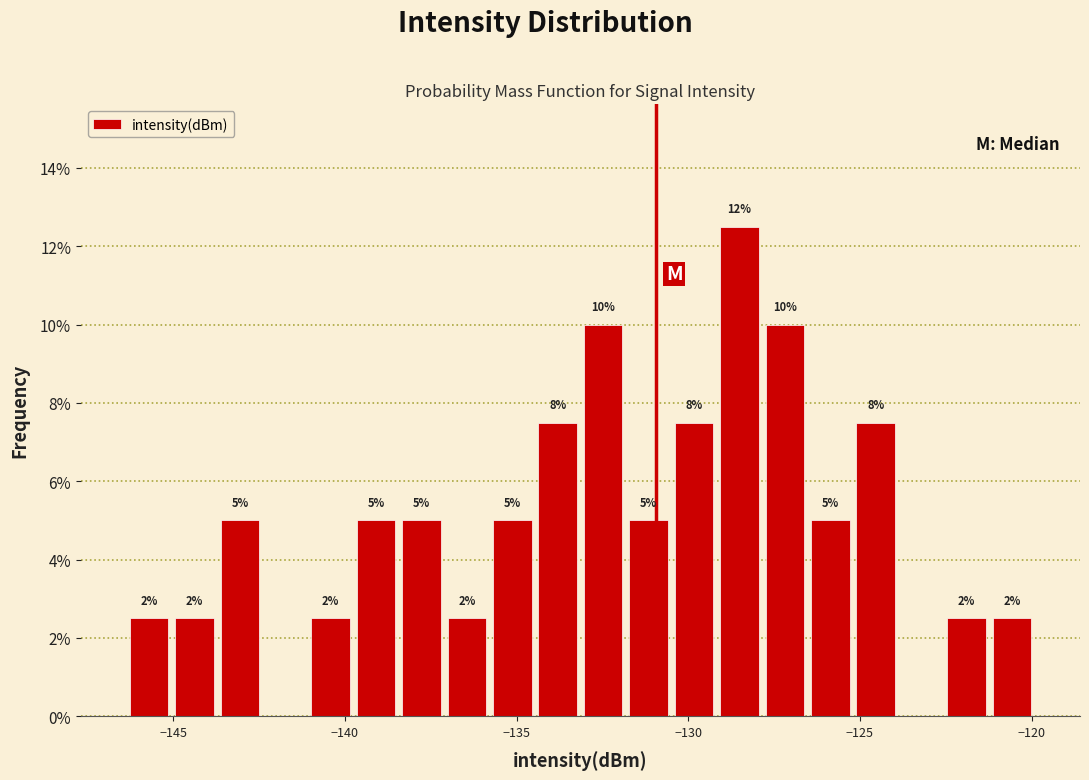

Around what value on the x-axis is the tallest bar? Give the approximate position of its centre, as read against the axis.

-128.5